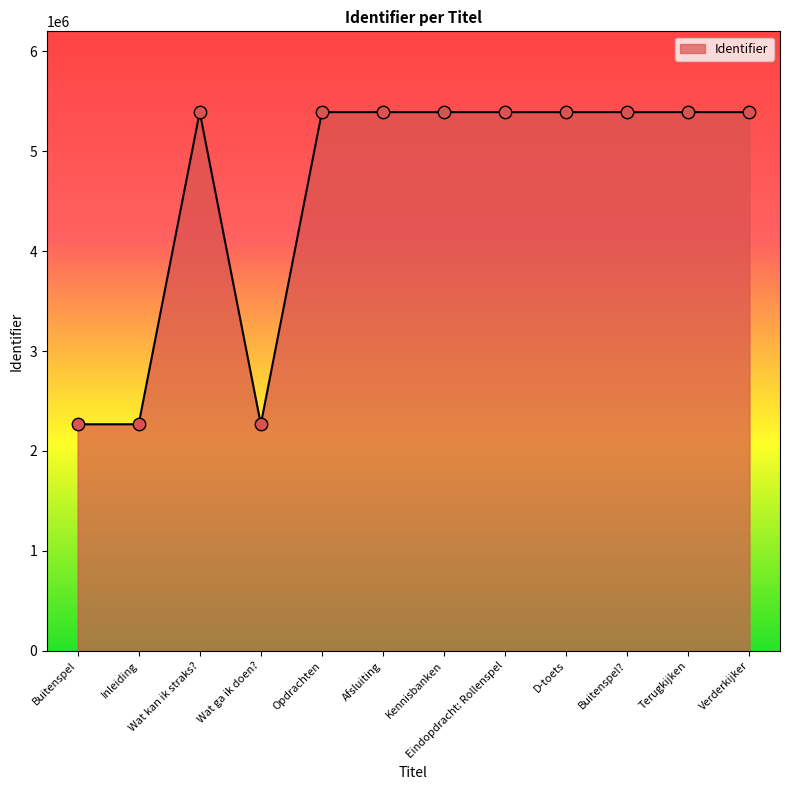

What is the ratio of the value at Wat kan ik straks? to the value at Inleiding?

2.4